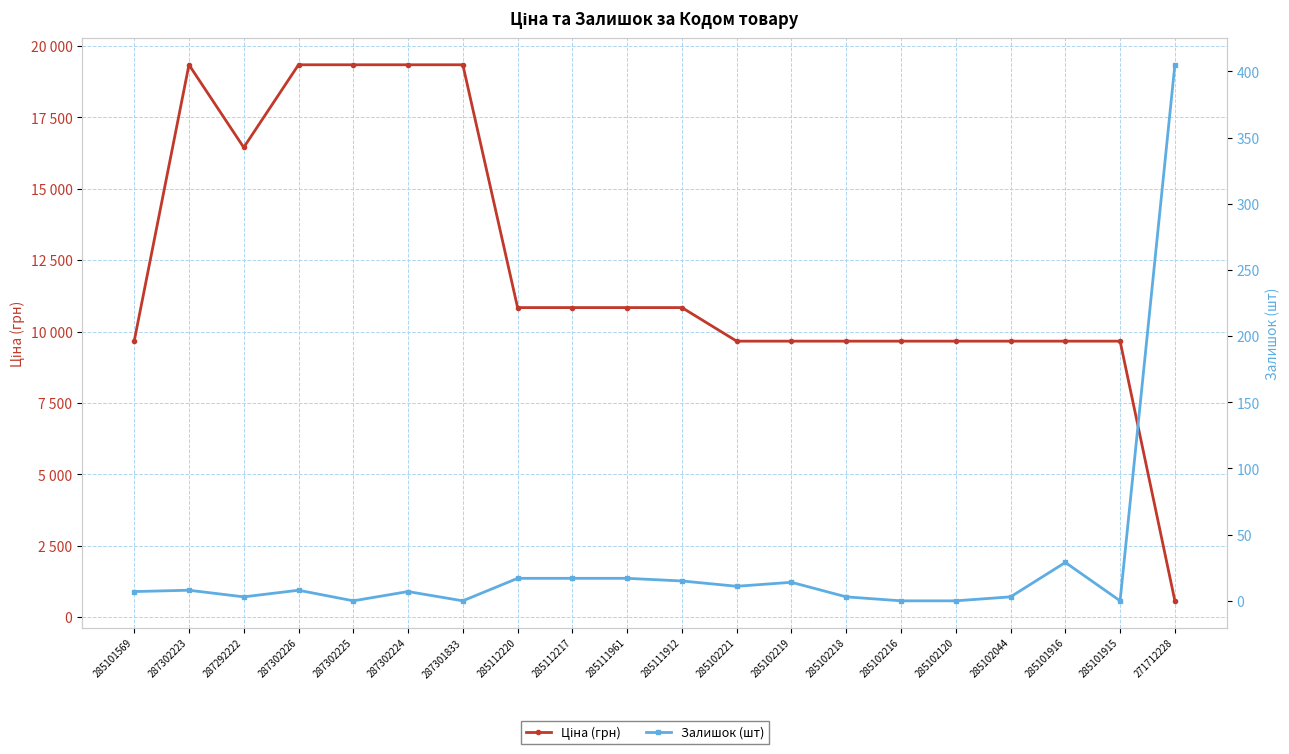

What is the spread (max minus min) of values at 287302224?

19336.1